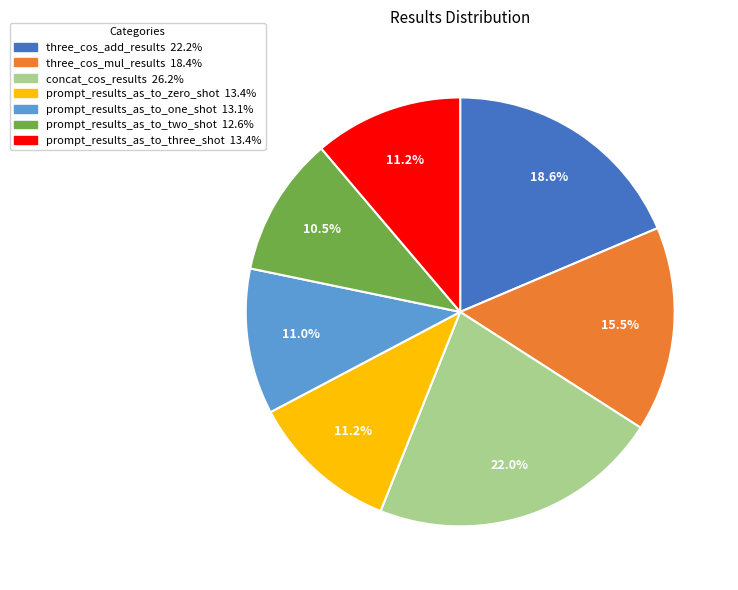

Is there any slice that represents more than half of the pie?

No